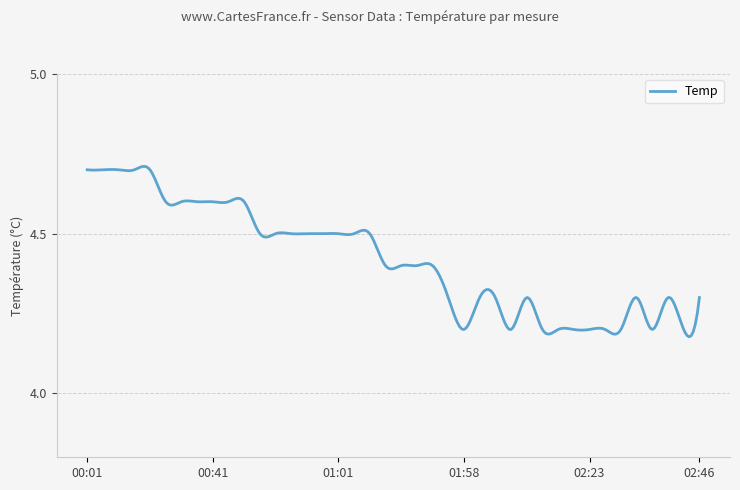

What is the difference between the maximum and minimum values?

0.5